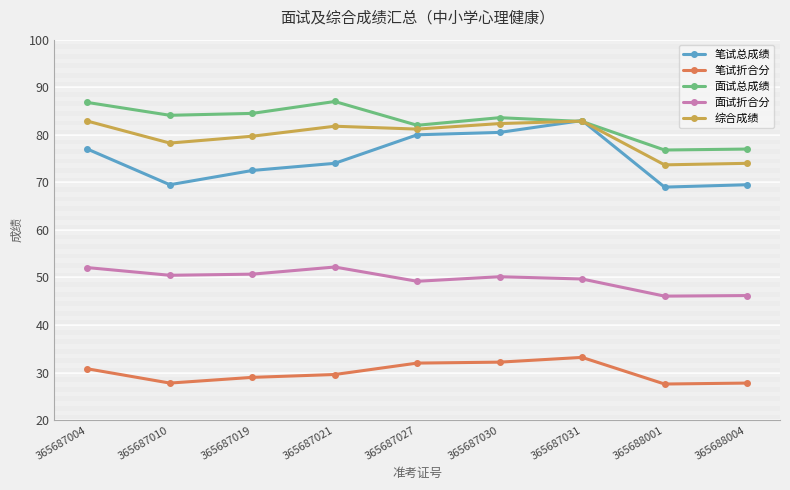

What is the sum of the 面试总成绩 values at 365688004 and 365687027?

159.0